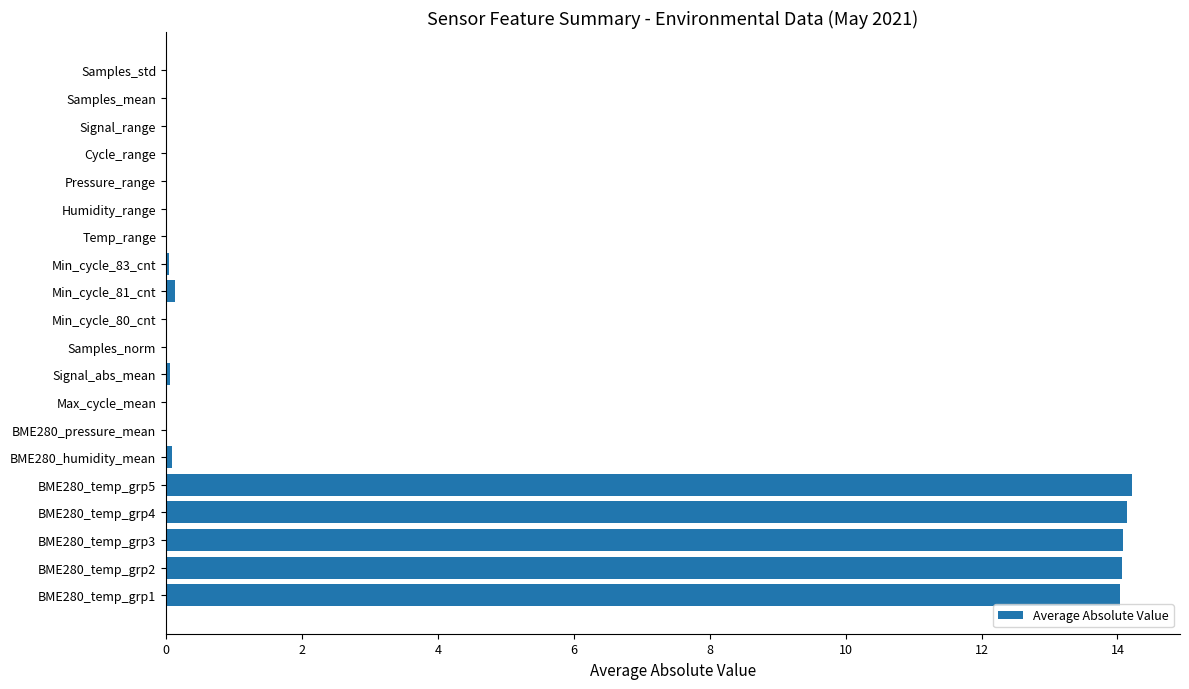

The value at Min_cycle_80_cnt is 0.0. True or false?

True